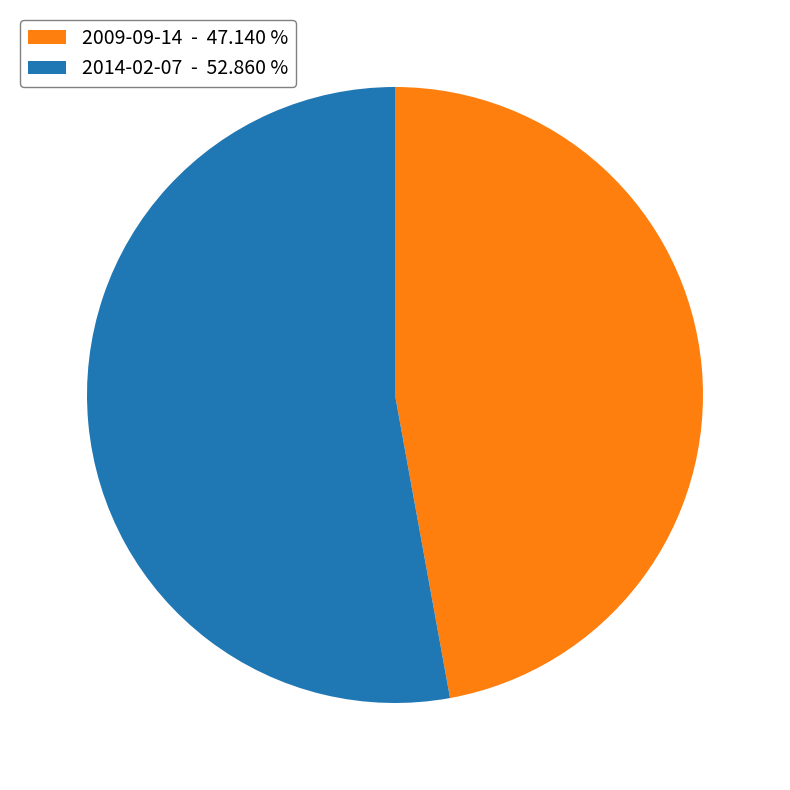

Approximately how many times larger is the value at 2014-02-07 - 52.860 % compared to 2009-09-14 - 47.140 %?

1.1